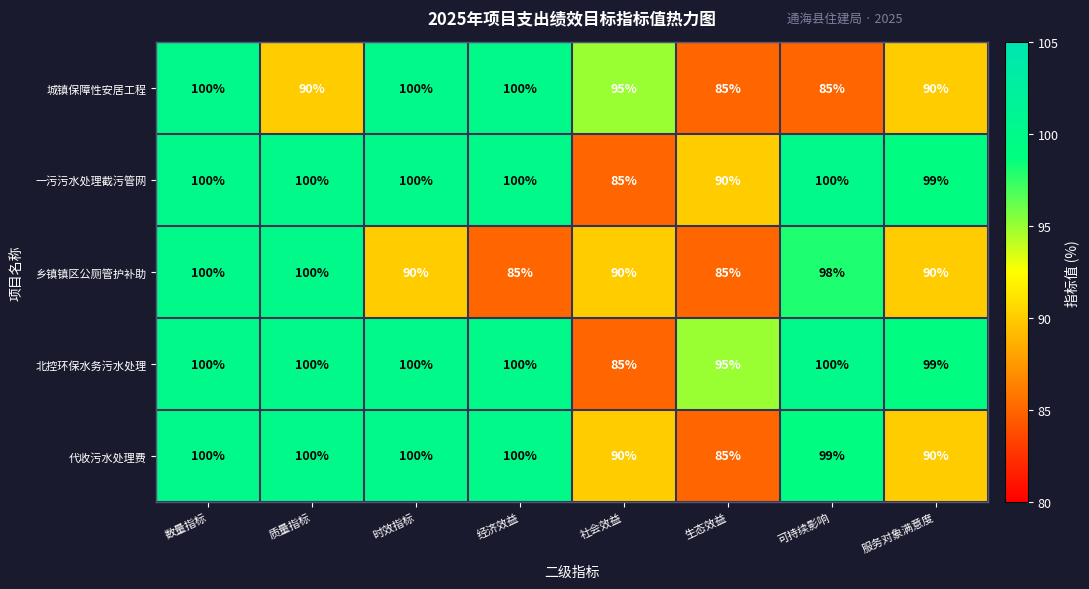

Count the number of categories in the chart.

8